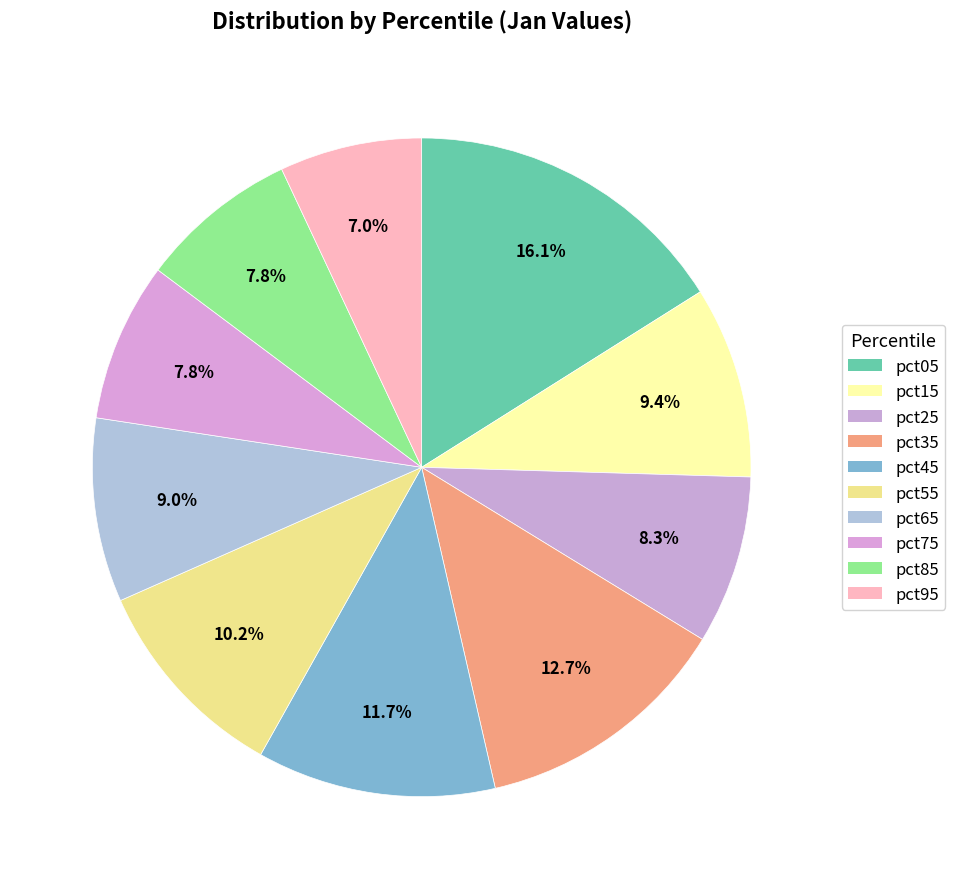

The pct55 slice represents 1% of the pie. True or false?

False